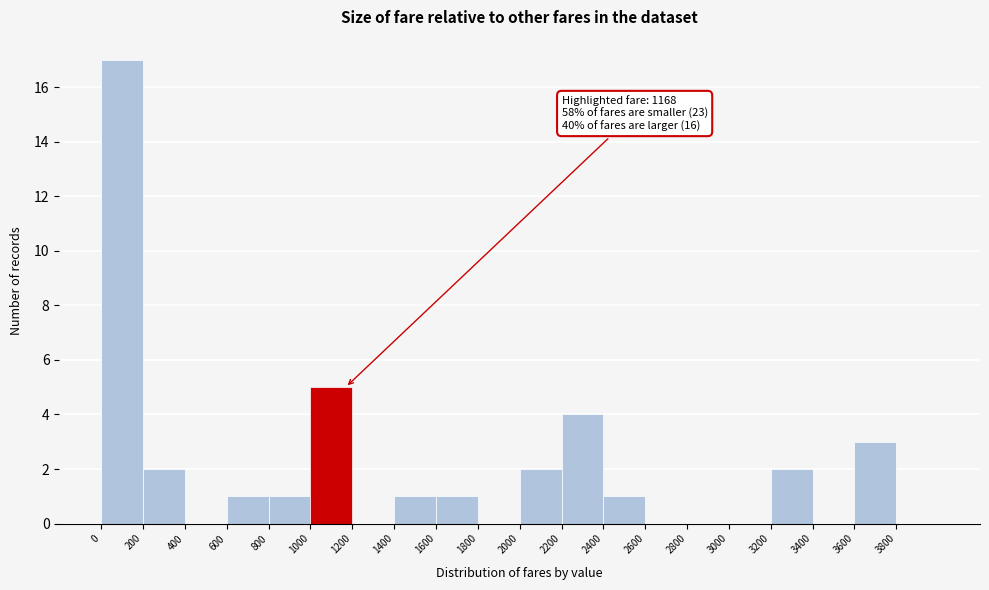

Over which range of the x-axis is the bar tallest?

0 to 200